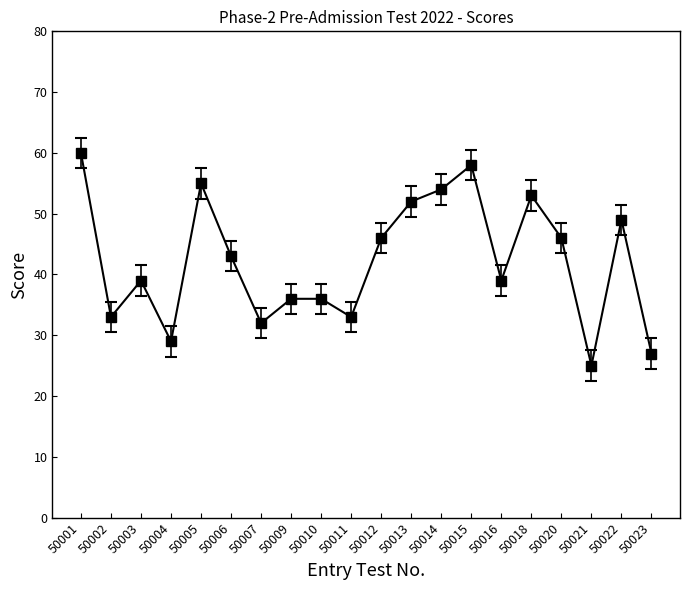

How many lines are shown in the chart?

1